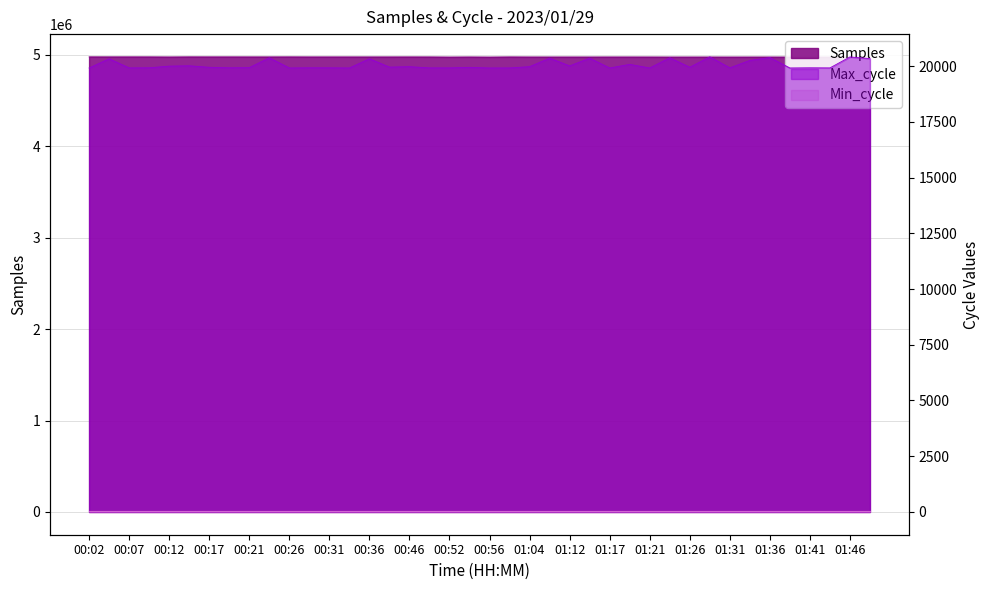

What is the label of the 32nd point from the left?

01:29